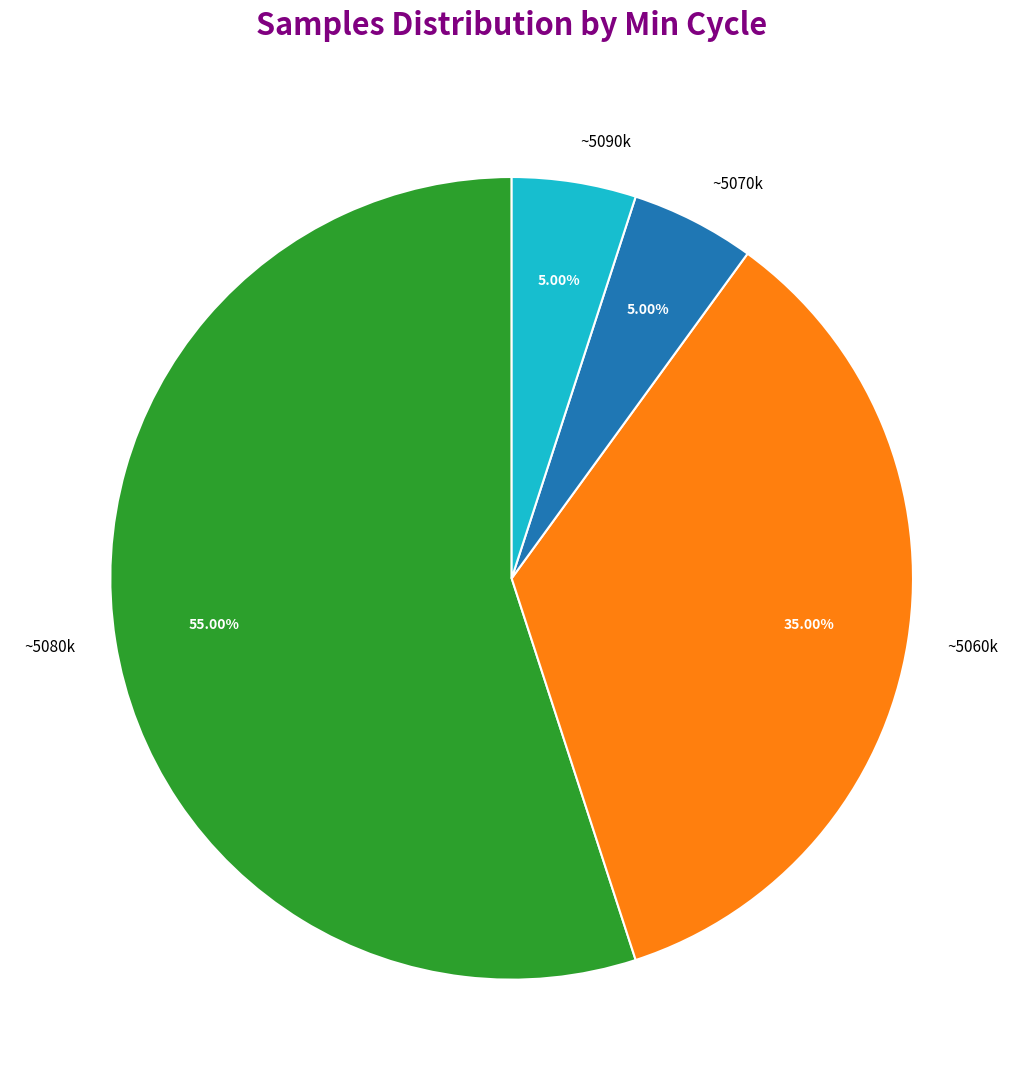

Count the number of slices in the pie.

4